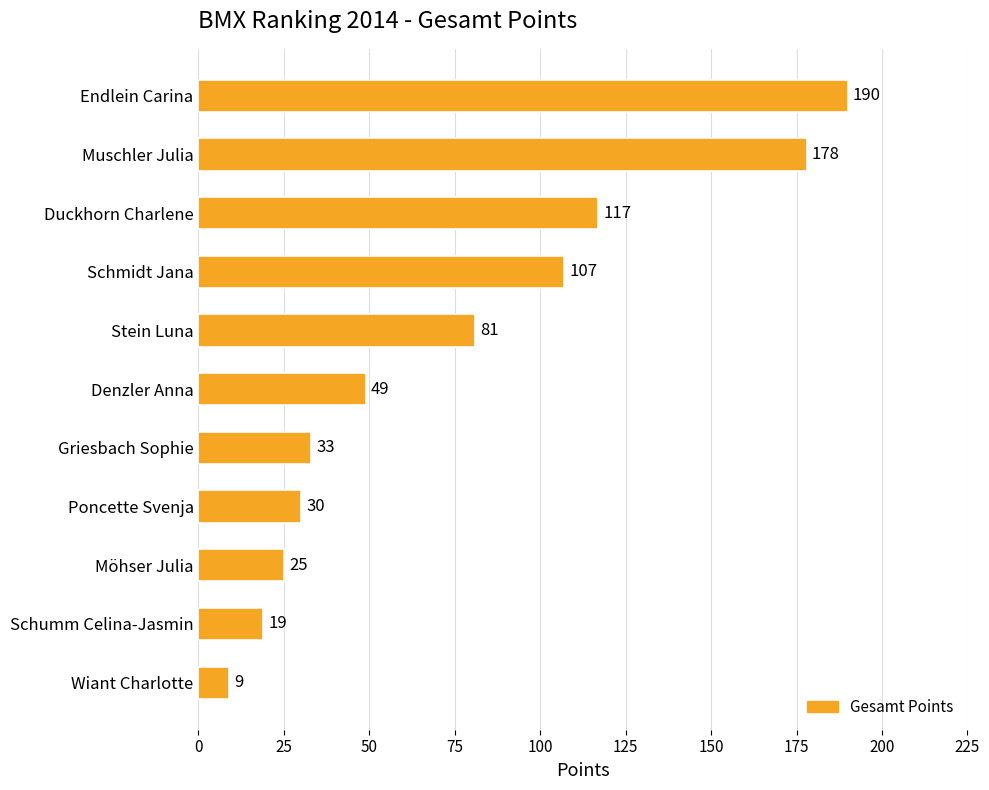

Reading top to bottom, extract all data points from this chart.

Endlein Carina=190	Muschler Julia=178	Duckhorn Charlene=117	Schmidt Jana=107	Stein Luna=81	Denzler Anna=49	Griesbach Sophie=33	Poncette Svenja=30	Möhser Julia=25	Schumm Celina-Jasmin=19	Wiant Charlotte=9